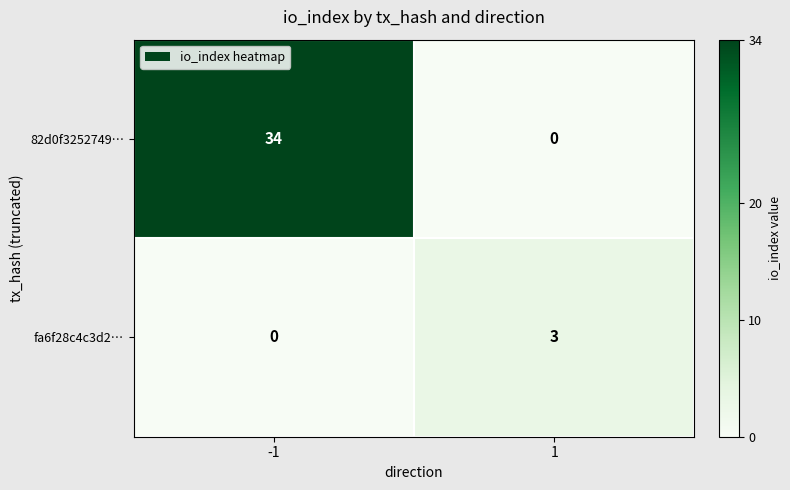

Reading left to right, list all the values displayed in this chart.

82d0f3252749…: 34	0
fa6f28c4c3d2…: 0	3